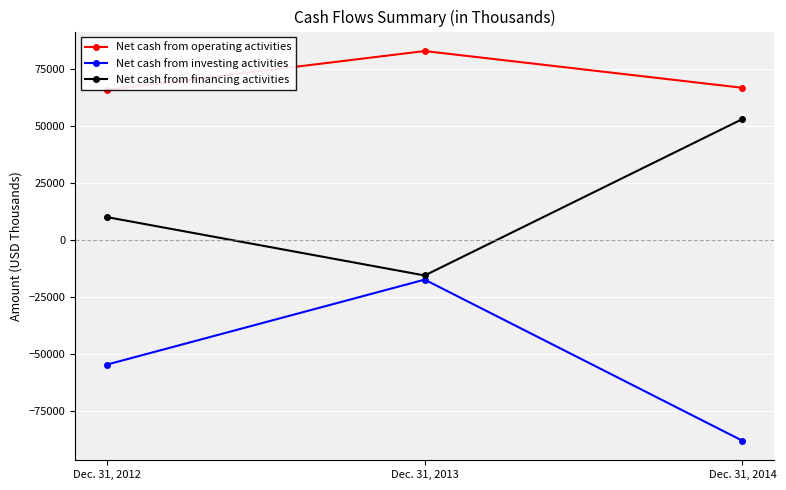

What is the average value of the Net cash from operating activities series?

71744